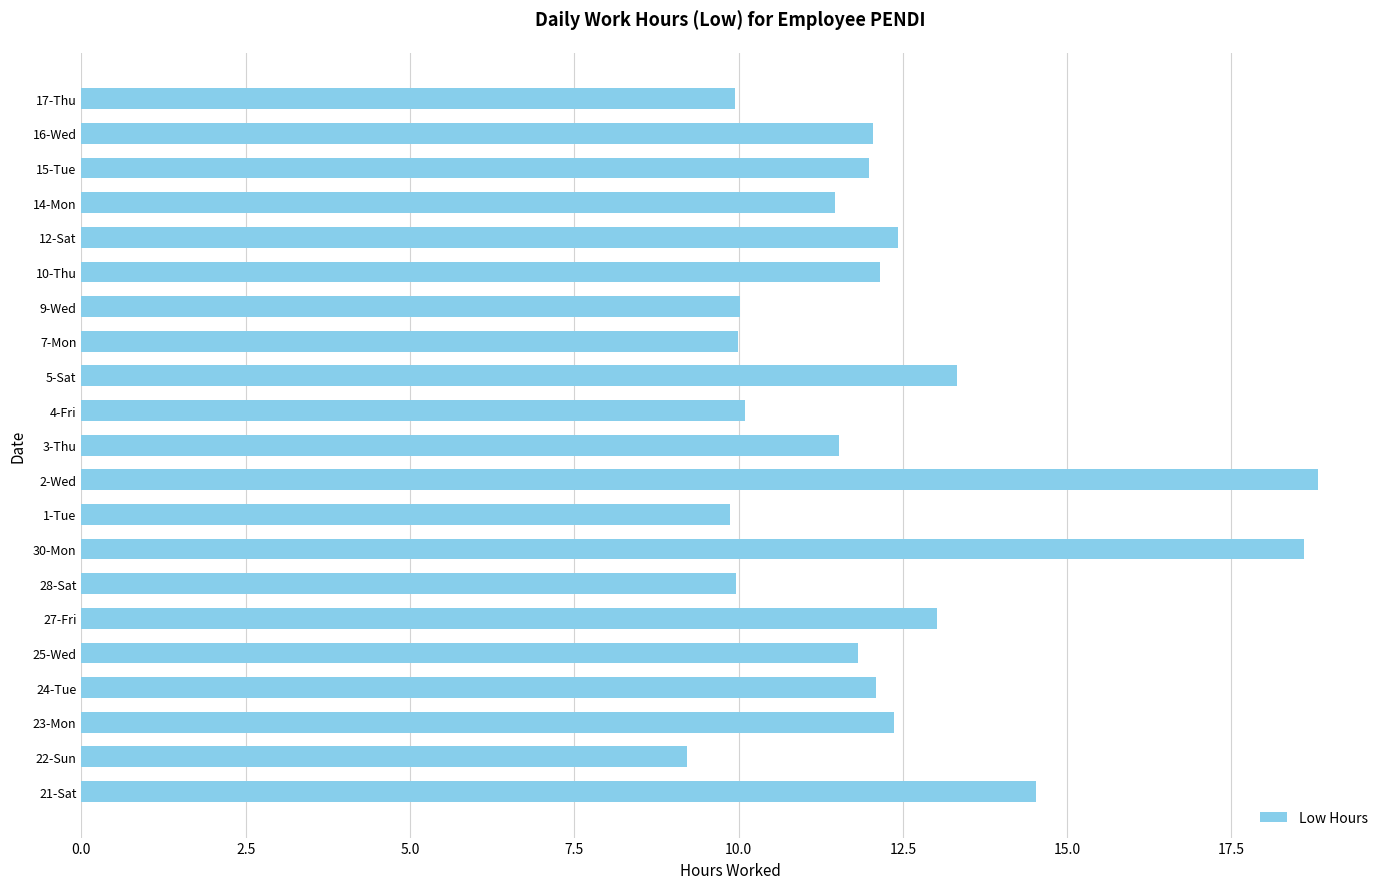

Which label corresponds to the smallest value in the chart?

22-Sun